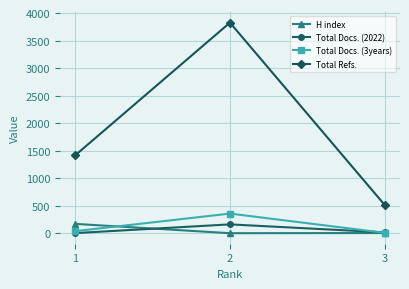

The value of Total Docs. (2022) at 2 is 163. True or false?

True